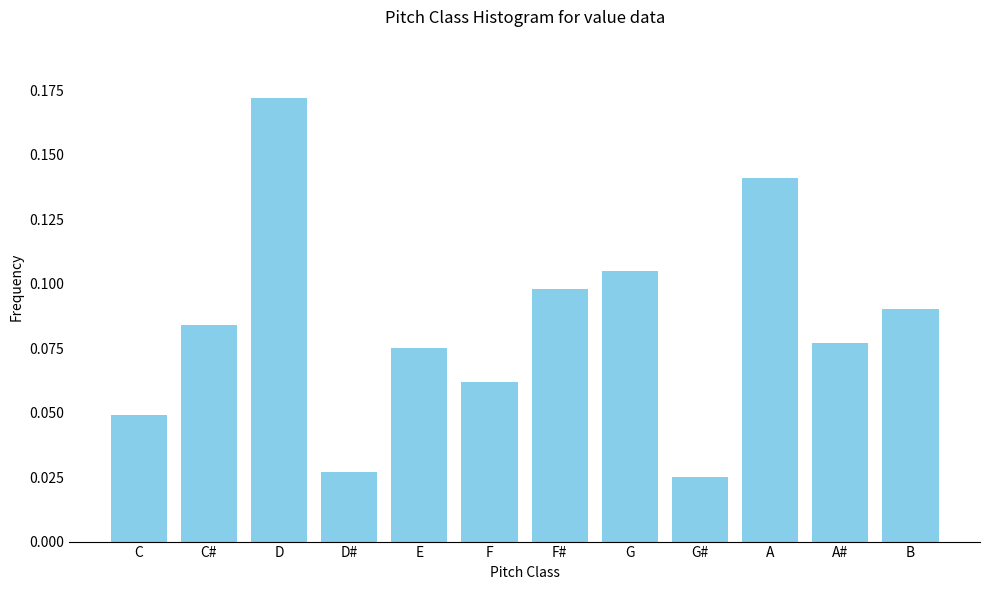

The value at F# is 0.0. True or false?

False